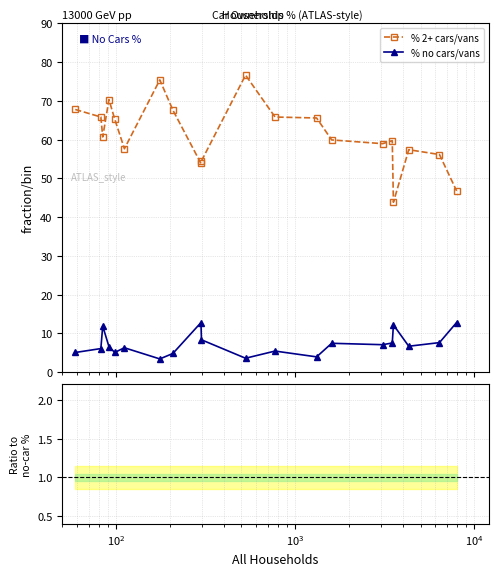

True or false: % 2+ cars/vans and % no cars/vans intersect in this chart.

False